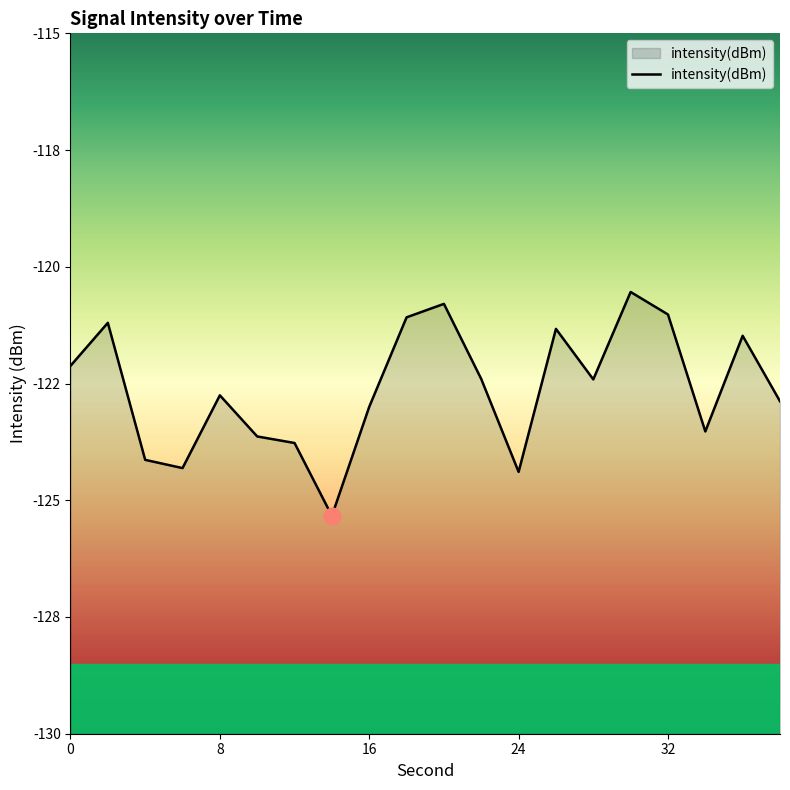

What is the minimum value shown in the chart?

-125.3